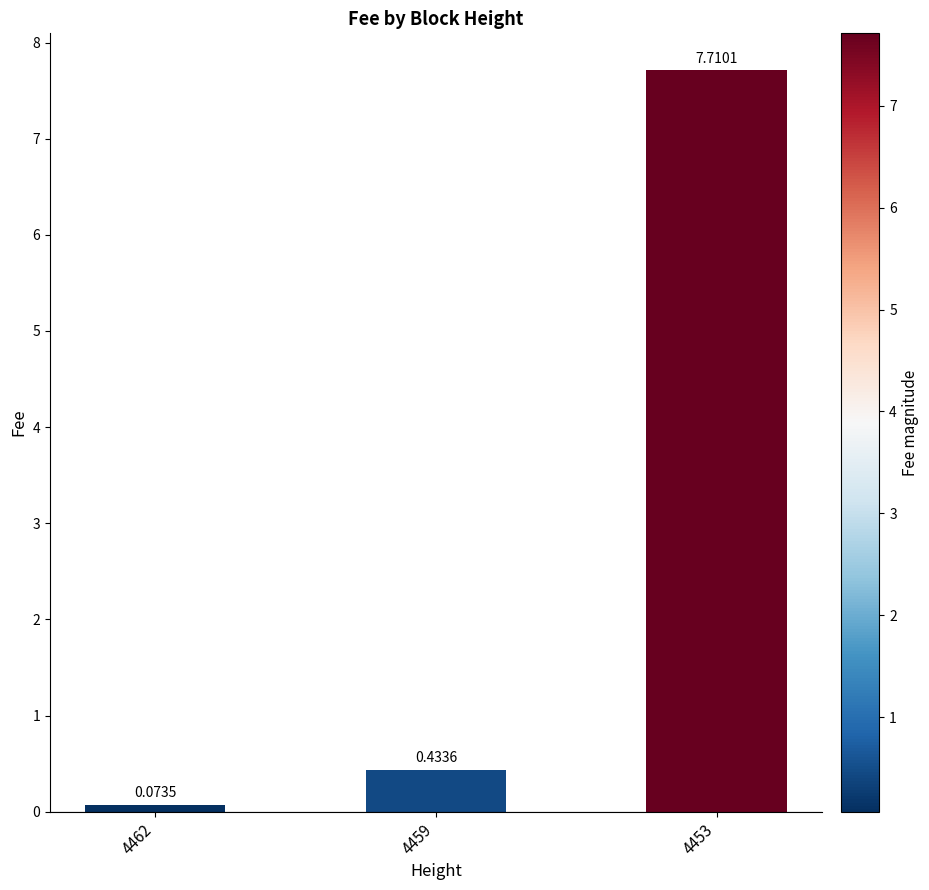

Rank the categories by value from lowest to highest.

4462, 4459, 4453